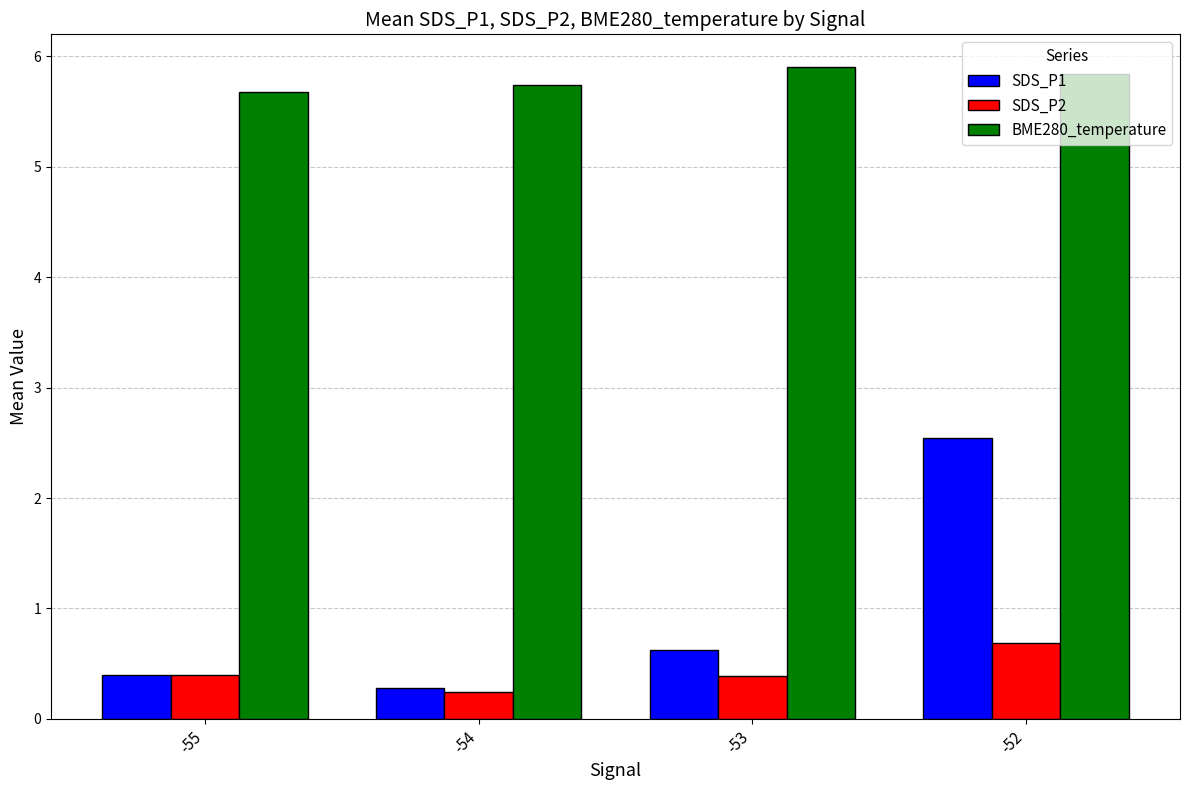

Reading left to right, what are all the values shown in this chart?

SDS_P1: 0.4	0.3	0.6	2.5
SDS_P2: 0.4	0.2	0.4	0.7
BME280_temperature: 5.7	5.7	5.9	5.8